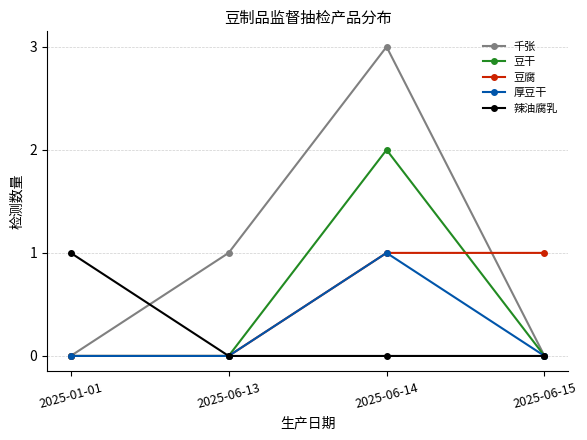

At which category is the sum across all series the highest?

2025-06-14